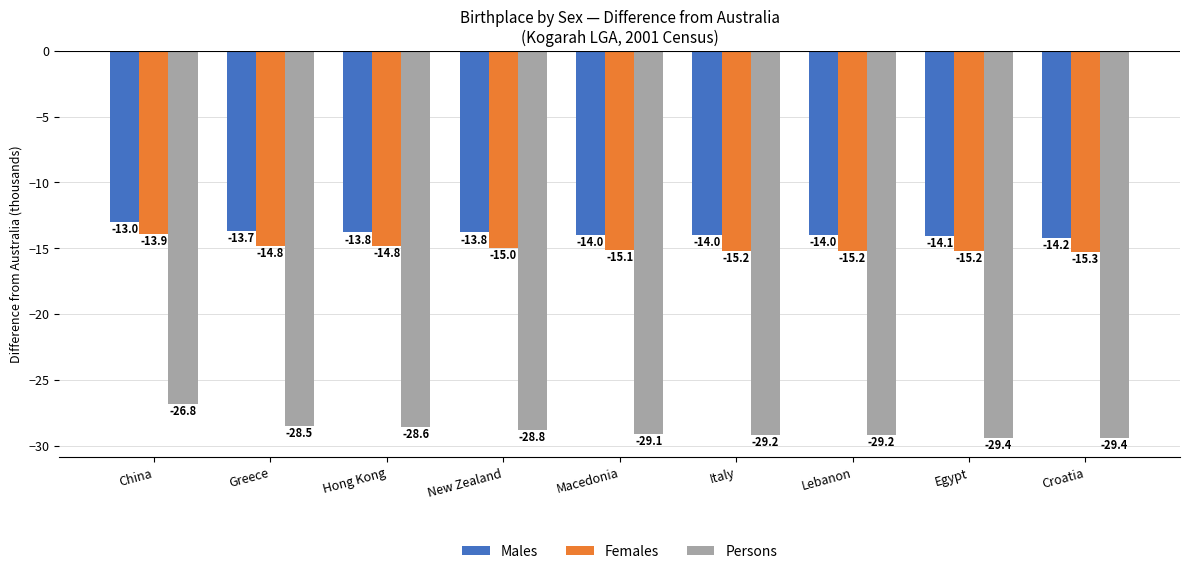

Count the number of data series in this chart.

3